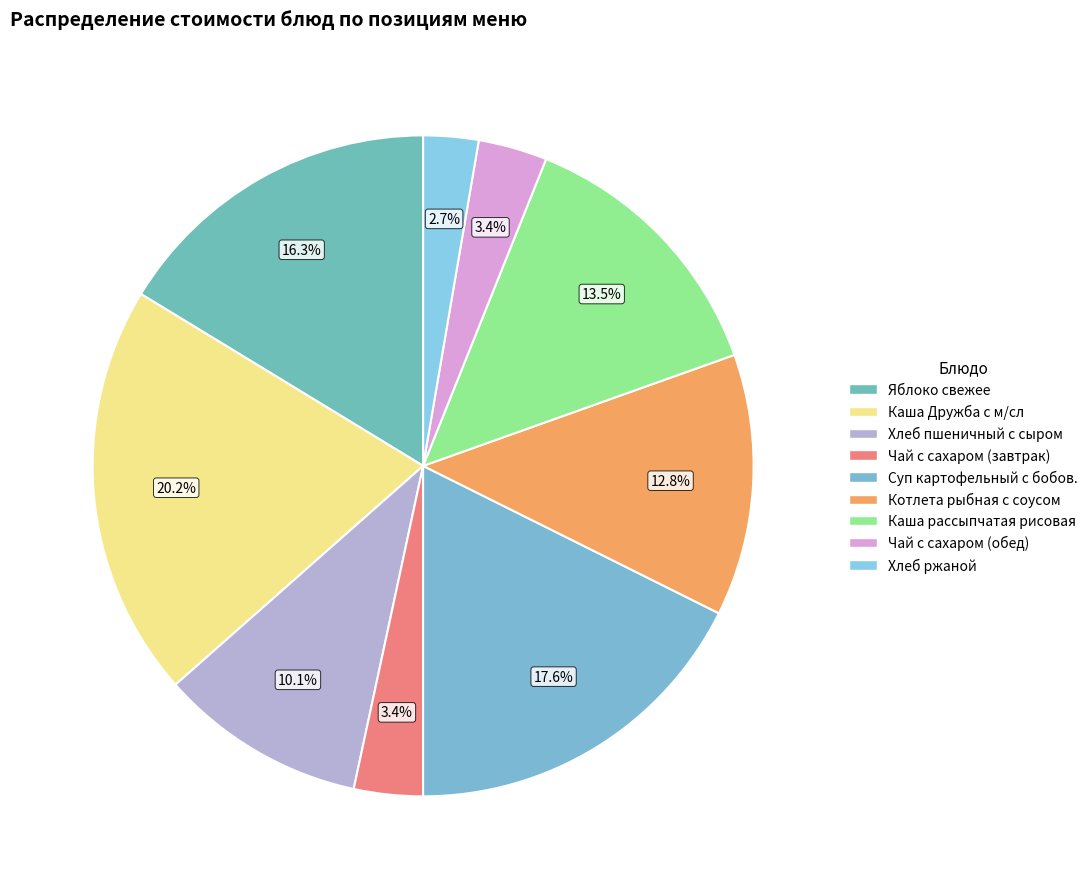

Is there a majority slice in this chart?

No